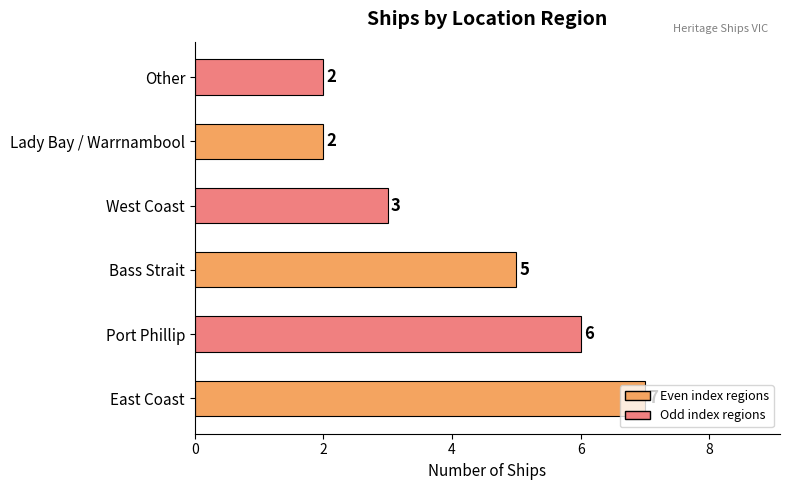

Count the values in the range 2 to 6.

5